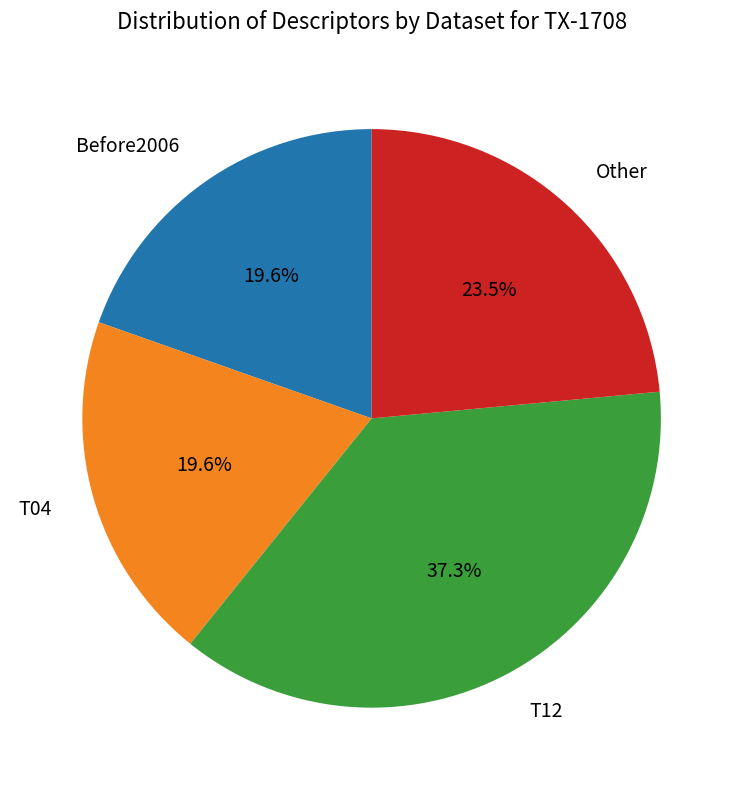

To the nearest percent, what is the average slice percentage?

25%